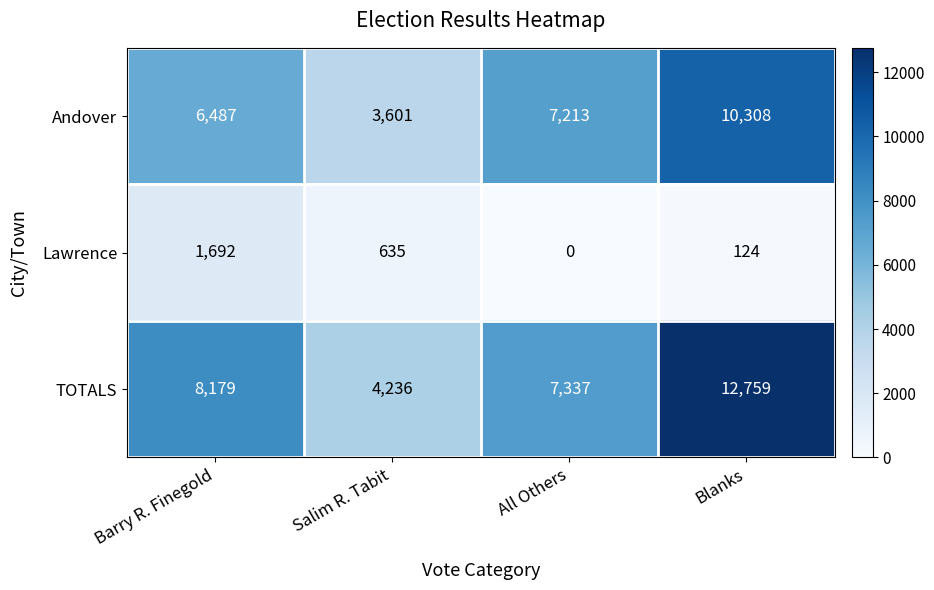

Which series has the largest total across all categories?

TOTALS